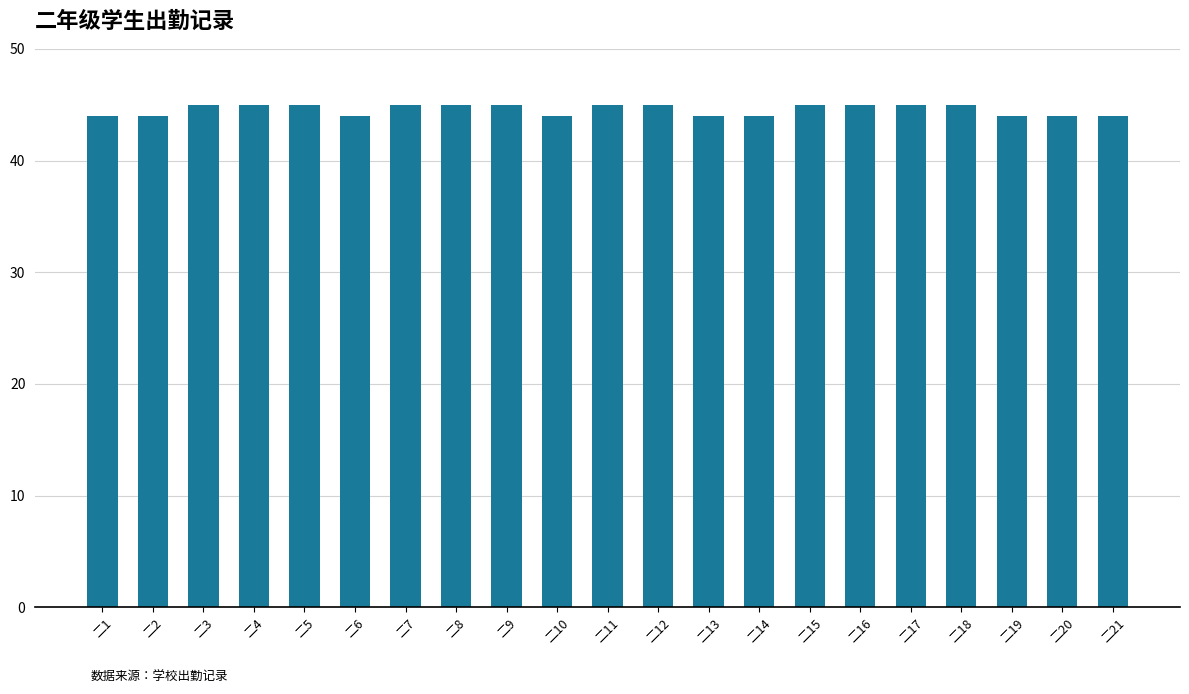

How many data points are less than 45?

9